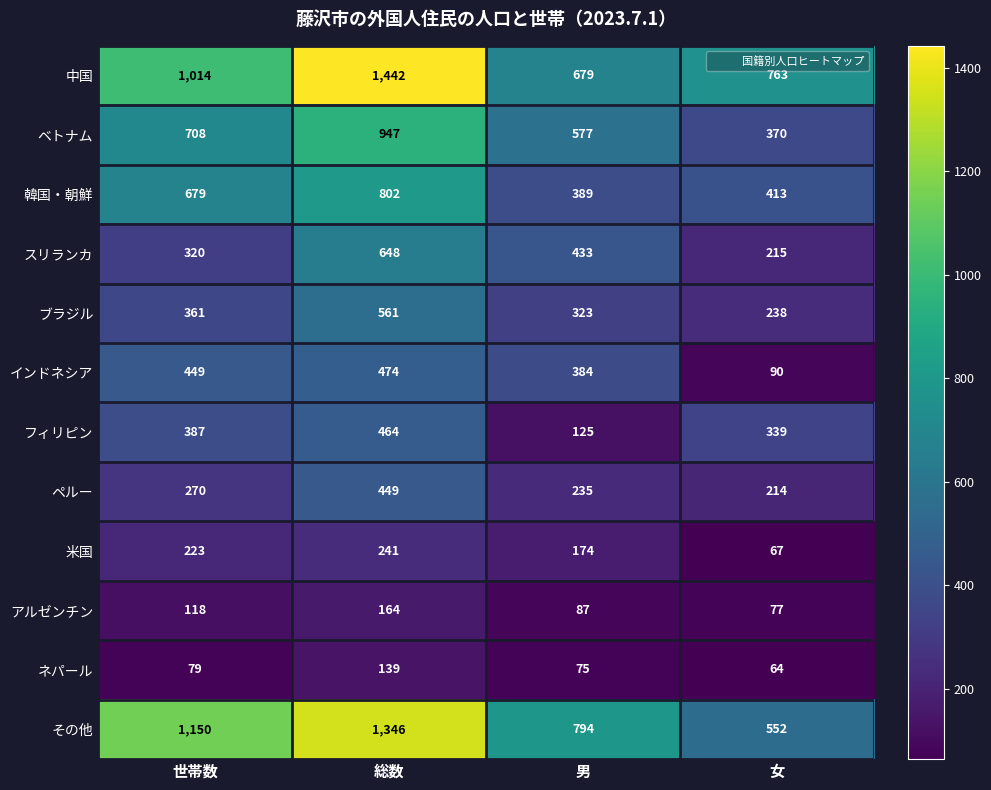

What is the total value across all series at 総数?

7677